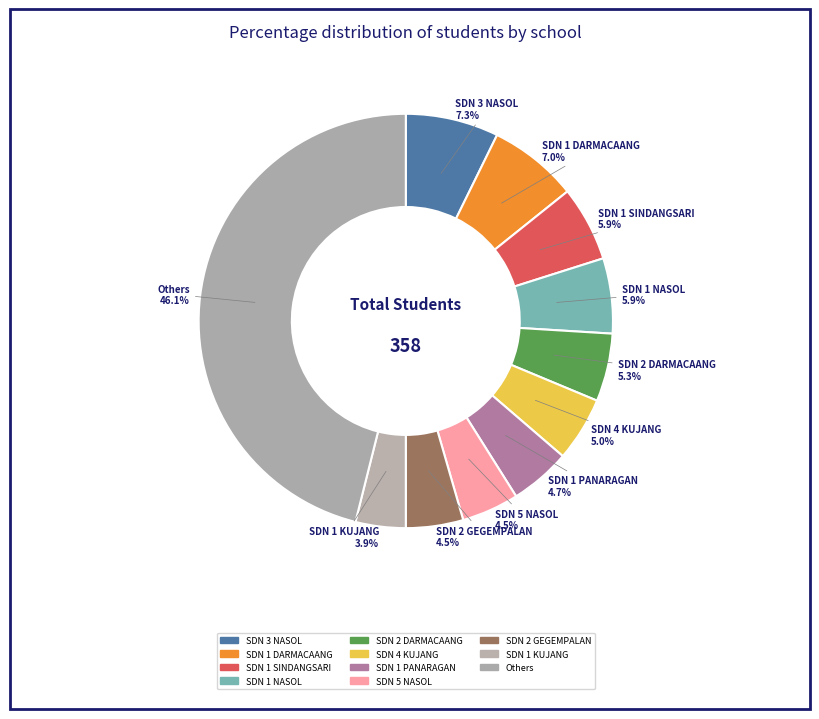

Count the number of slices in the pie.

11